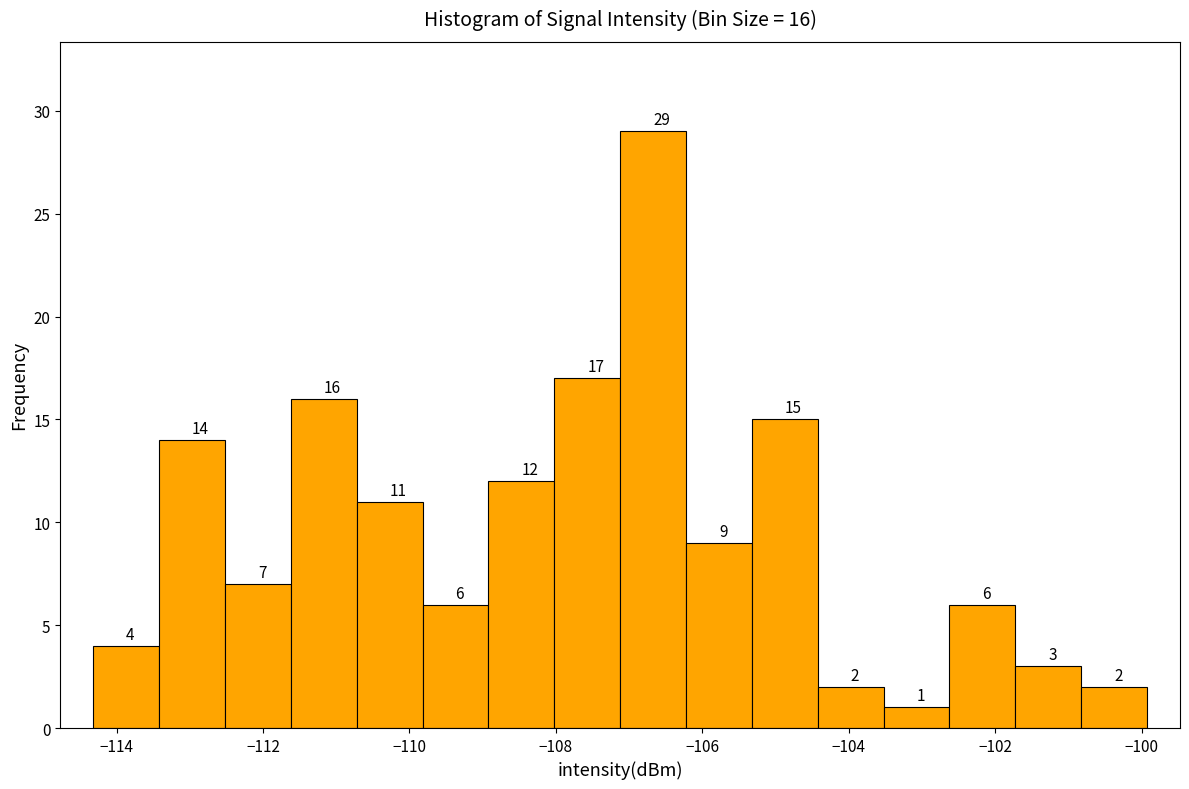

Over which range of the x-axis is the bar tallest?

-107.2 to -106.2